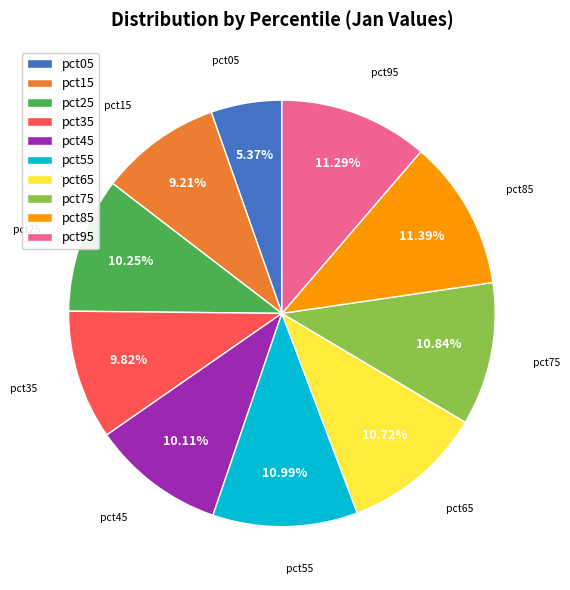

How many segments does this pie chart have?

10